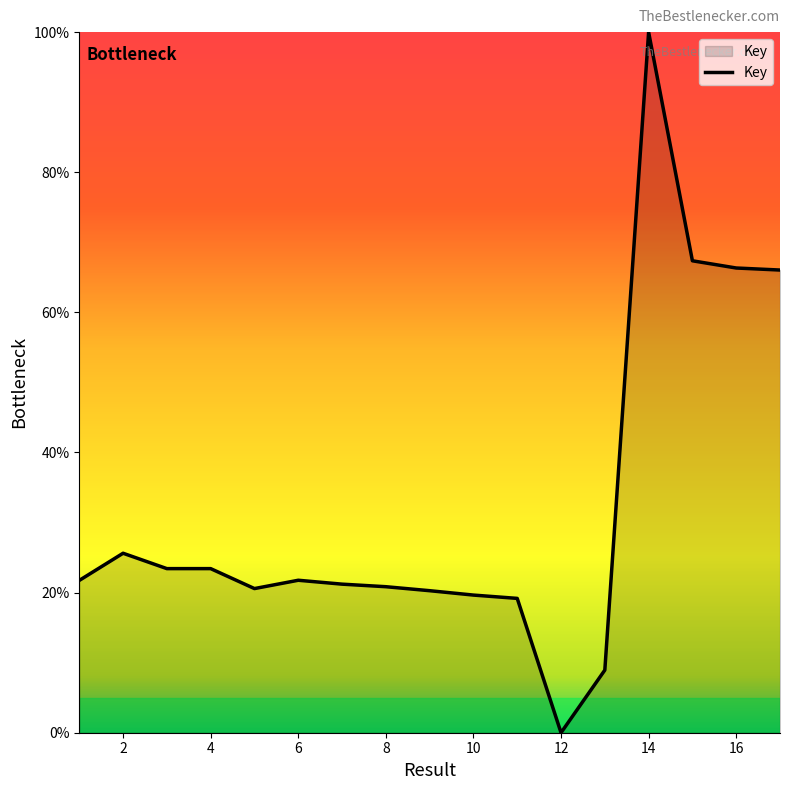

What is the greatest value displayed?

100.0